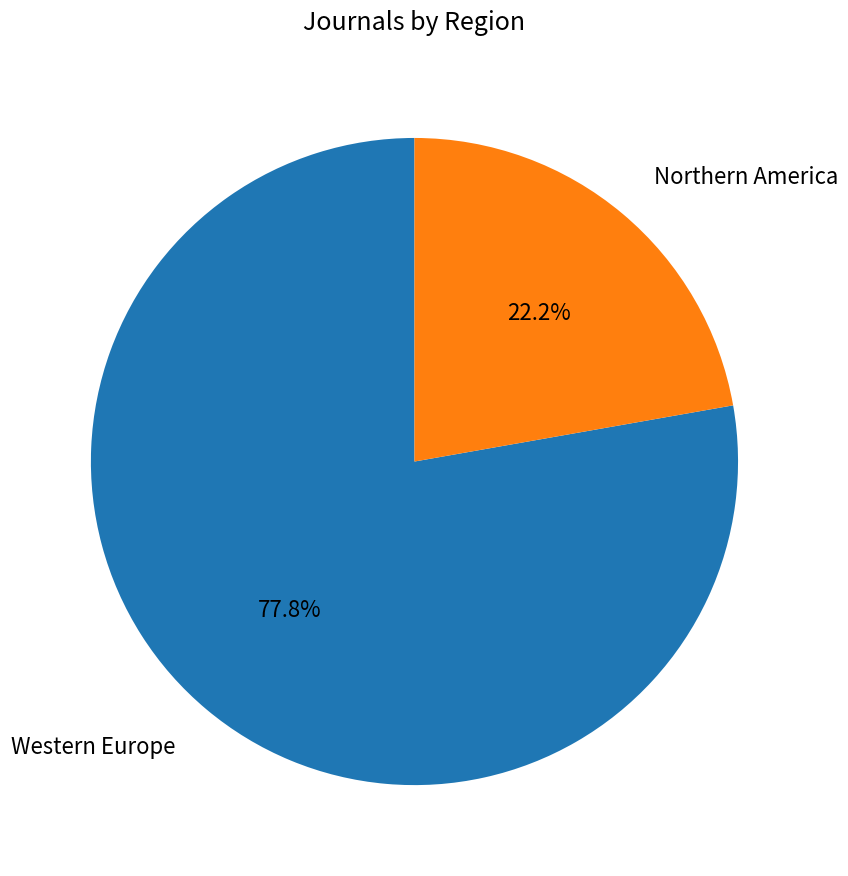

Rank the categories by value from highest to lowest.

Western Europe, Northern America